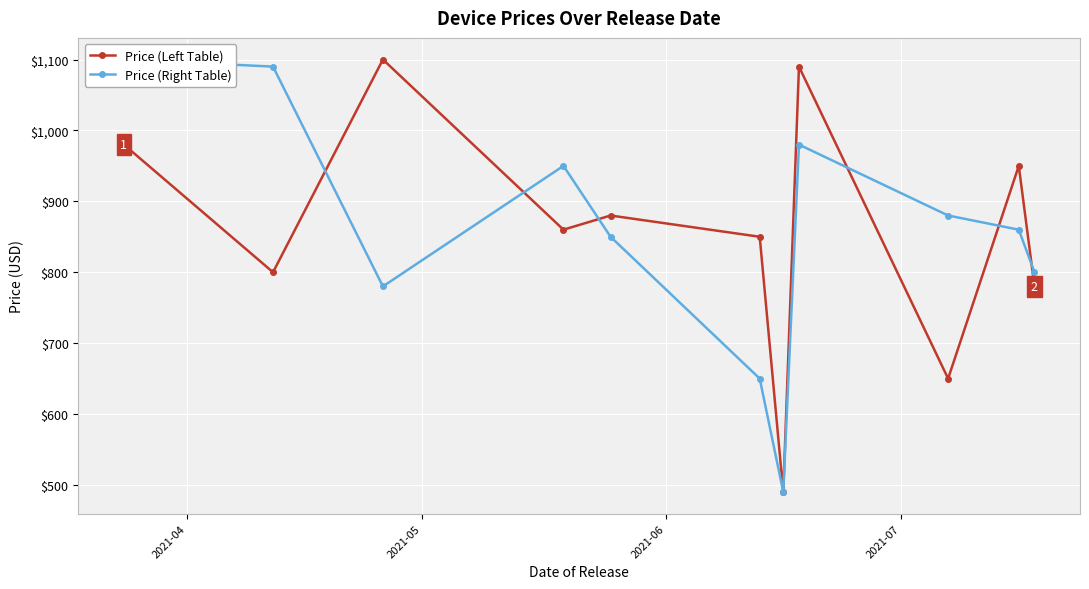

What are all the series names shown in the legend?

Price (Left Table), Price (Right Table)